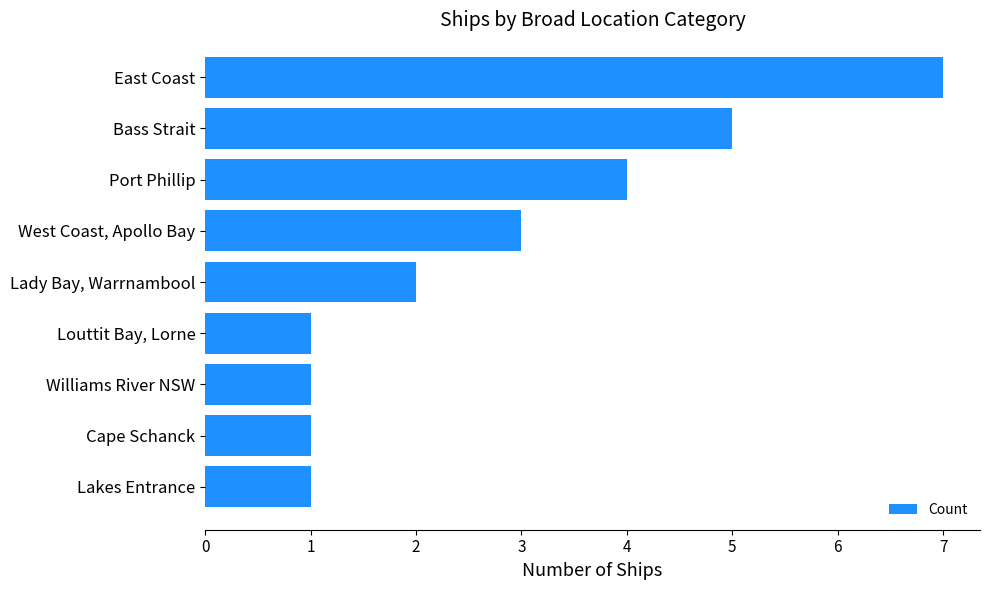

Which label corresponds to the largest value in the chart?

East Coast